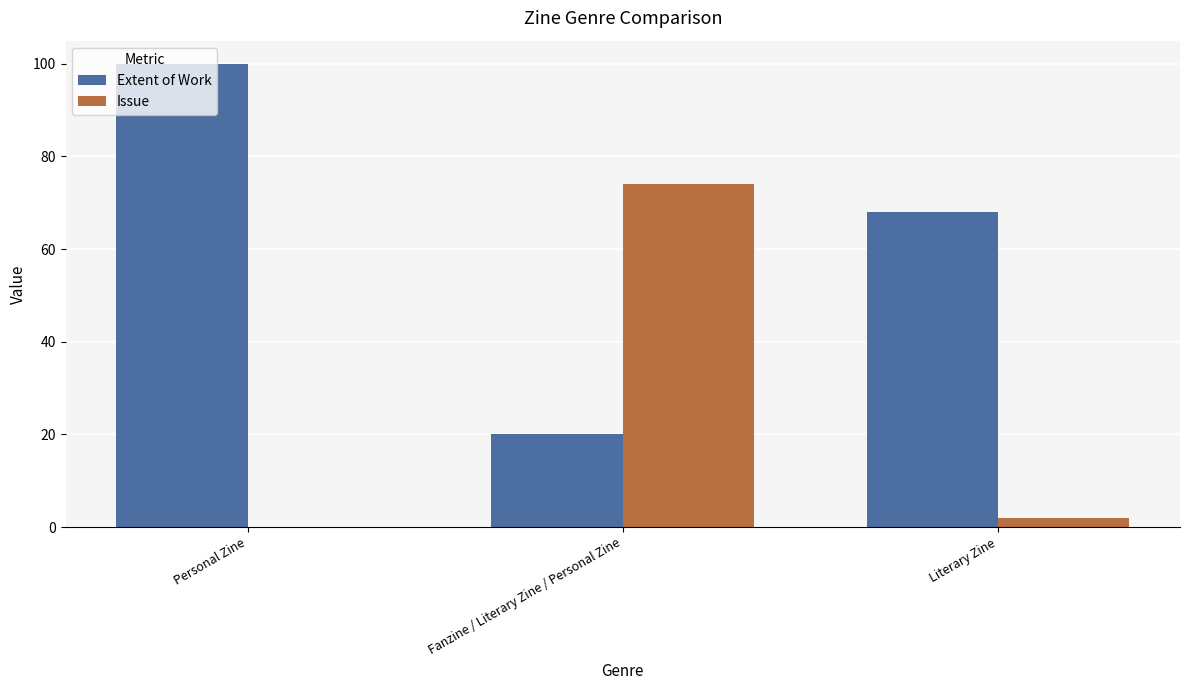

At which label is Issue closest to 37?

Literary Zine